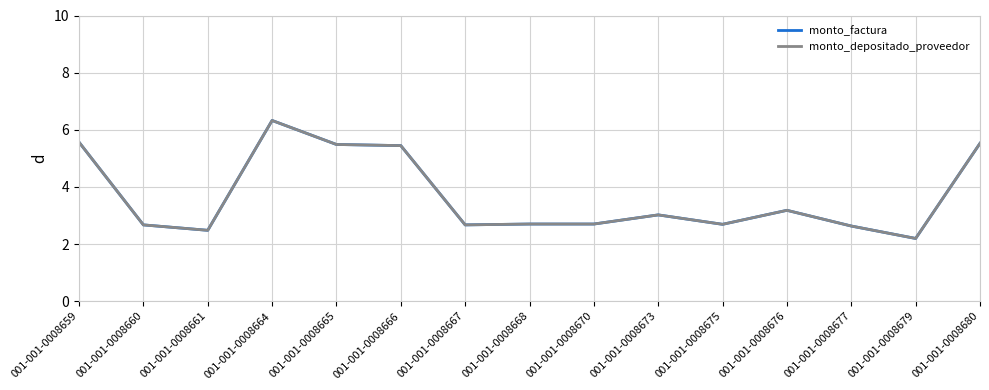

Does the chart have visible grid lines?

Yes